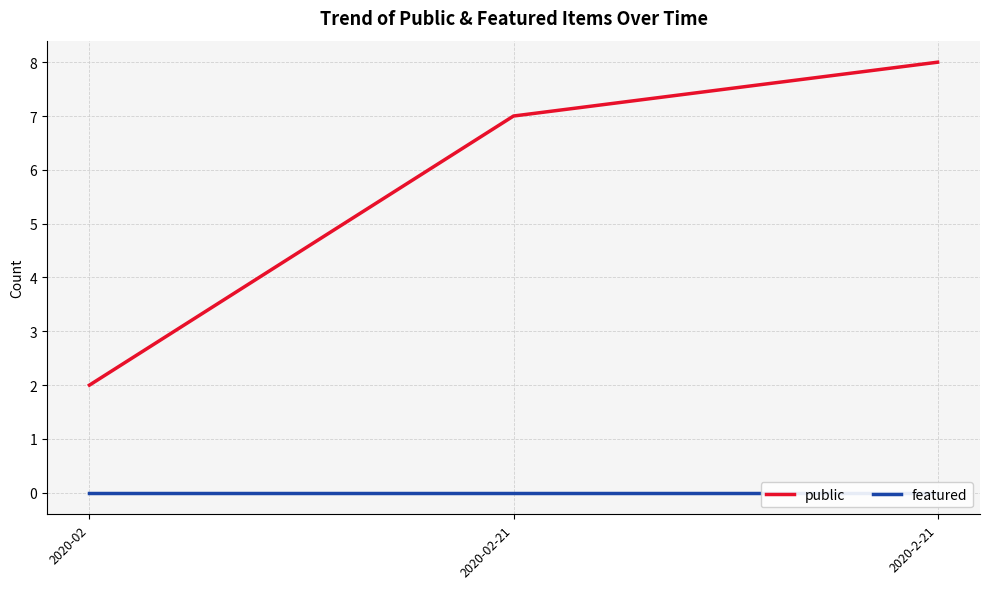

What is the sum of the public values at 2020-02-21 and 2020-2-21?

15